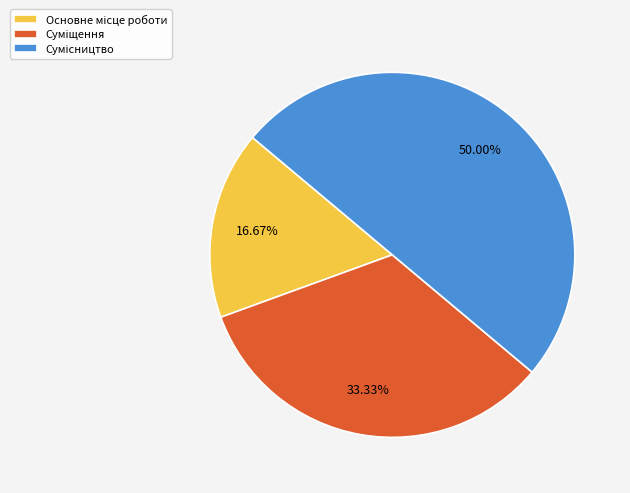

Count the number of slices in the pie.

3